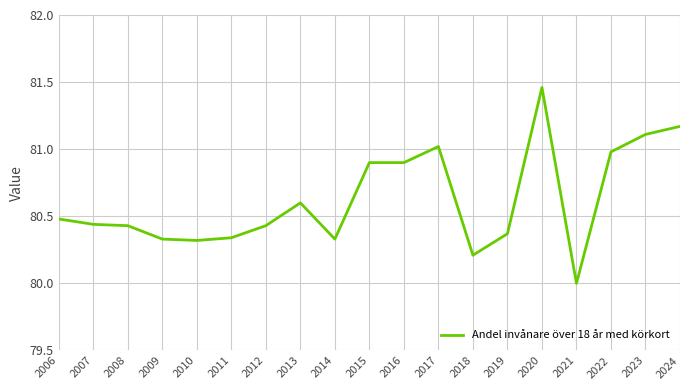

What is the difference between the maximum and minimum values?

1.5